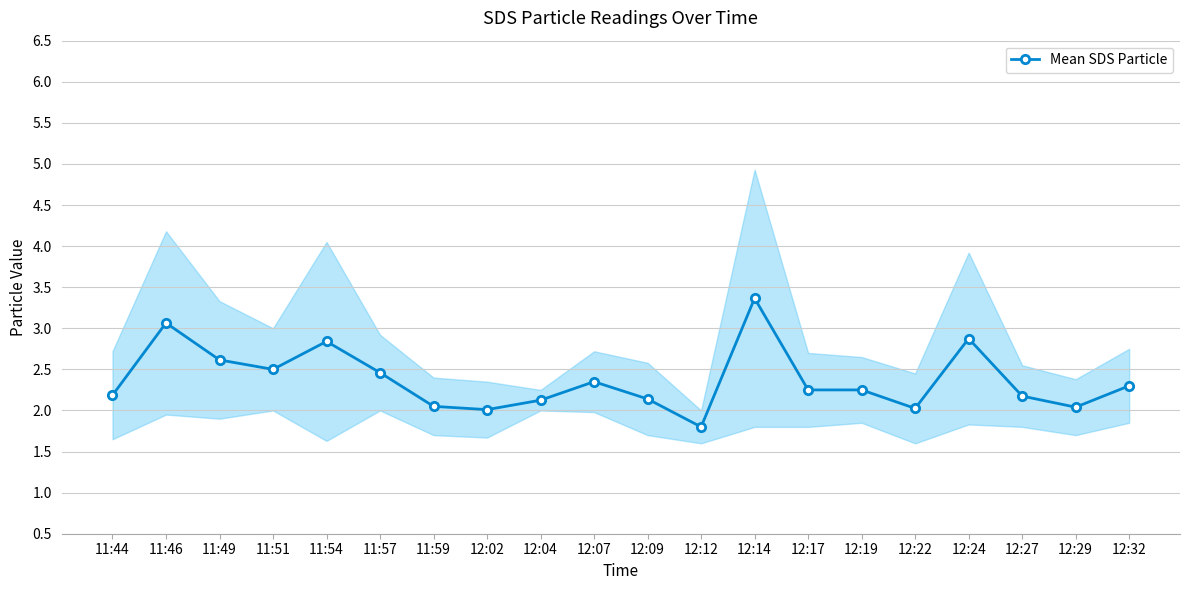

At which category does the data reach its first local peak?

11:46